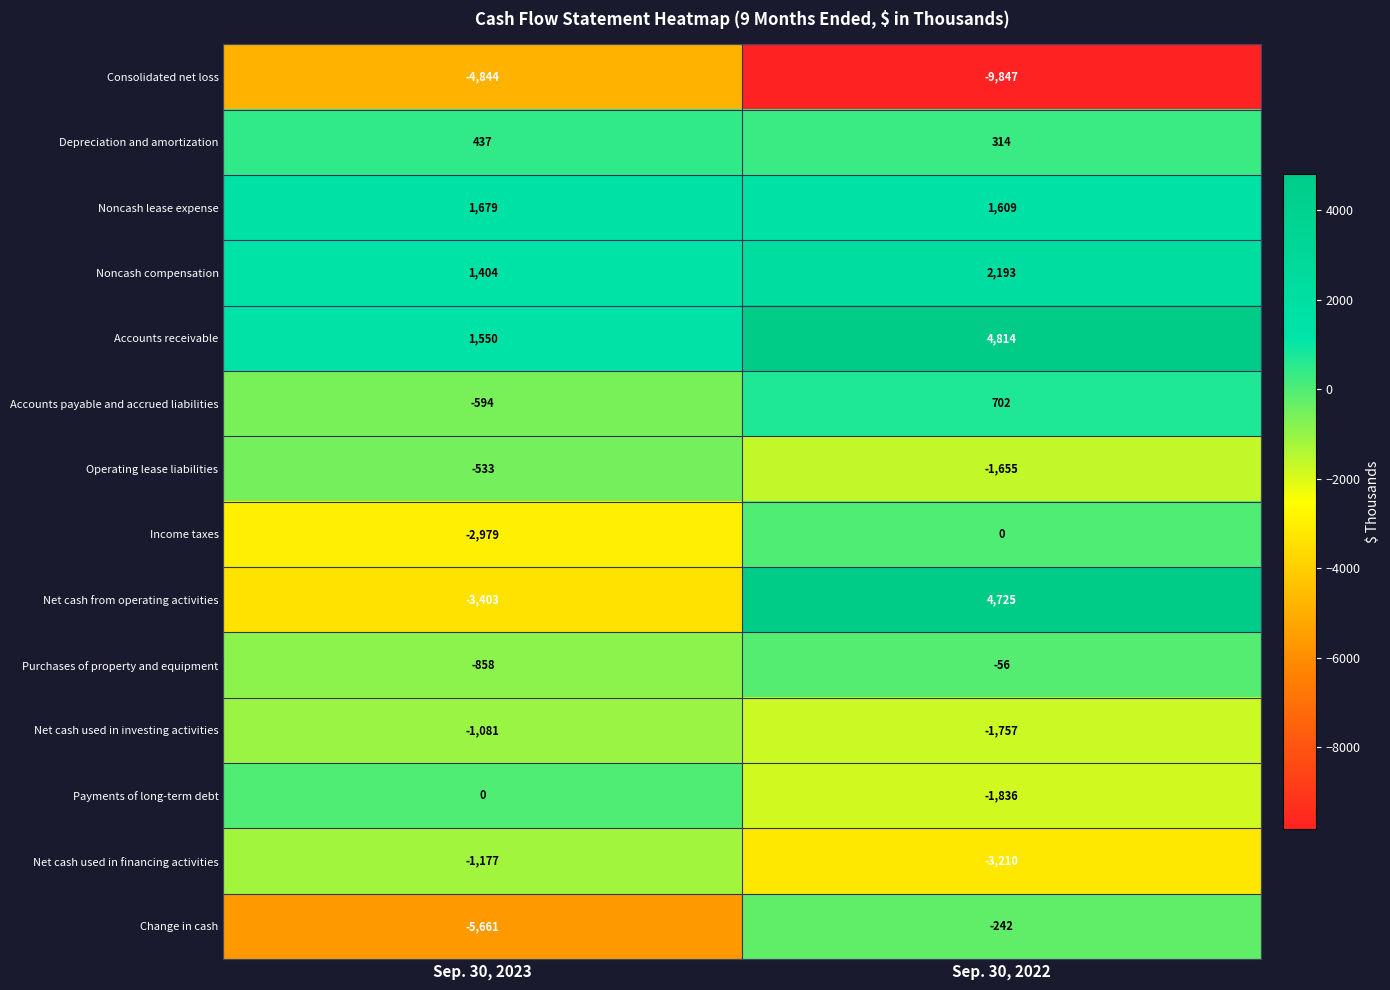

What value does the Net cash used in financing activities series have at Sep. 30, 2023?

-1177